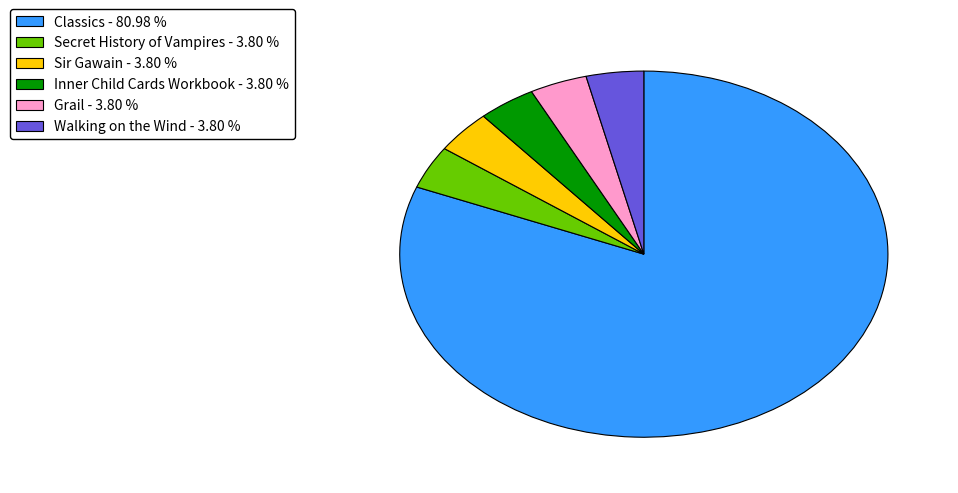

Approximately how many times larger is the value at Secret History of Vampires - 3.80 % compared to Grail - 3.80 %?

1.0